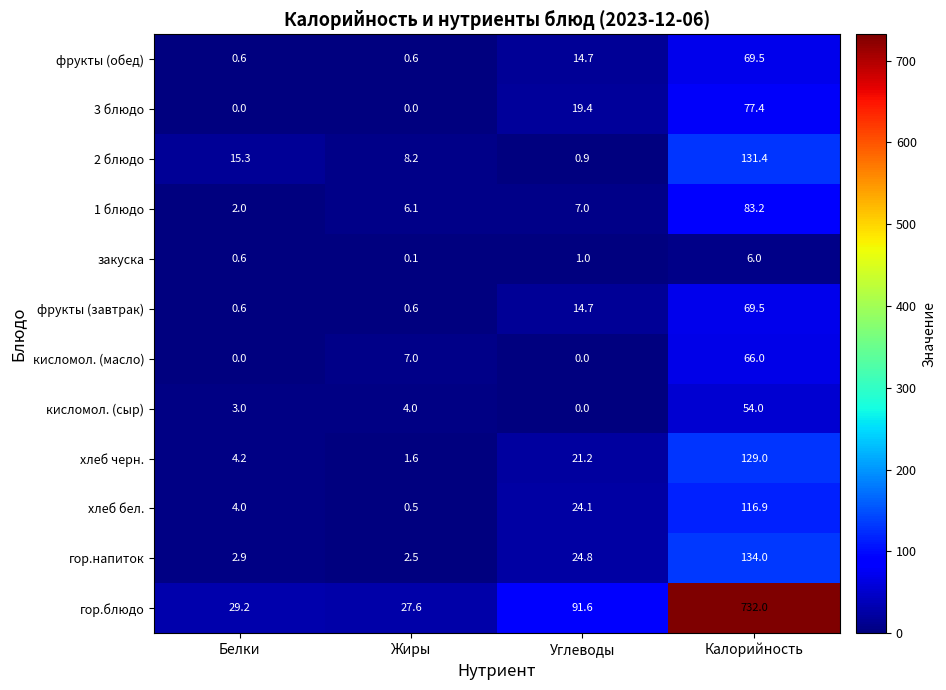

At which category is the sum across all series the highest?

Калорийность